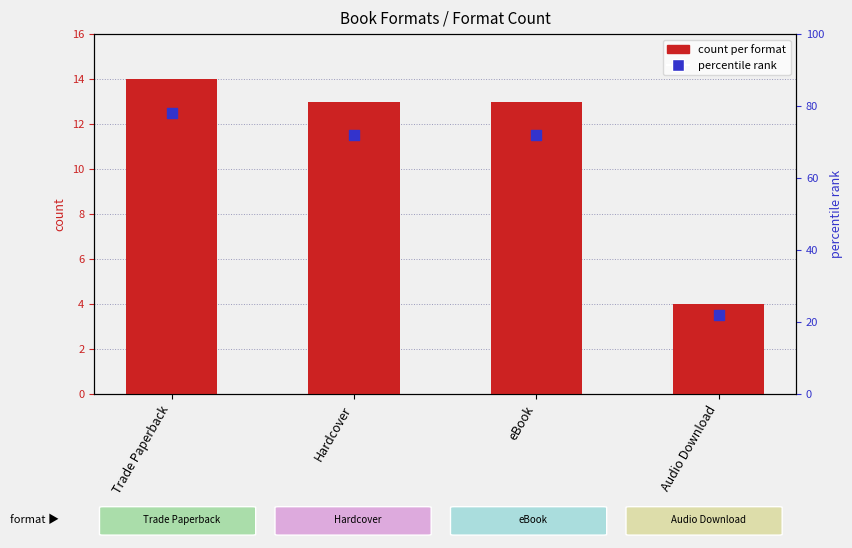

Which series contains the lowest Y value?

count per format